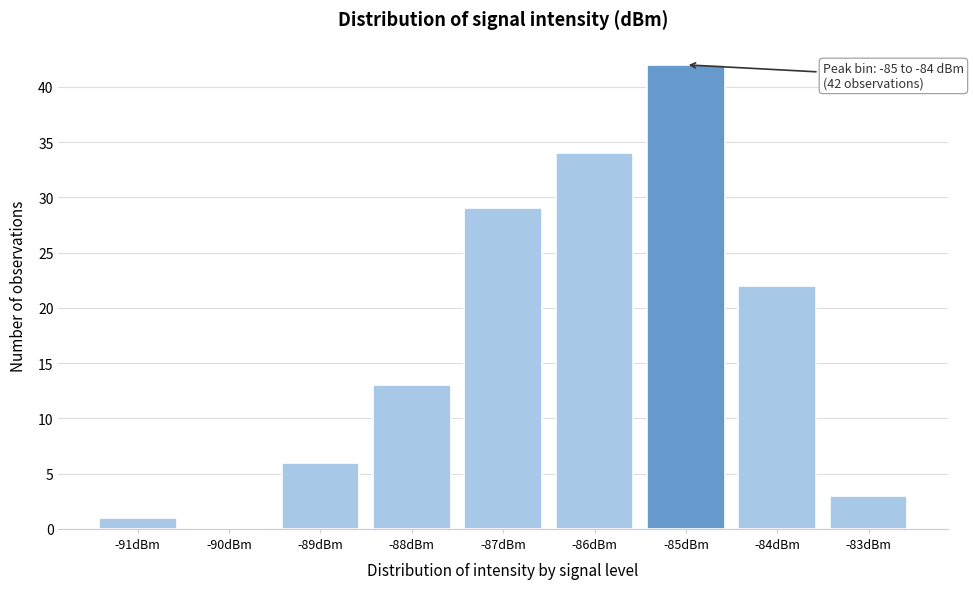

Reading left to right, list all the values displayed in this chart.

-91dBm=1	-90dBm=0	-89dBm=6	-88dBm=13	-87dBm=29	-86dBm=34	-85dBm=42	-84dBm=22	-83dBm=3